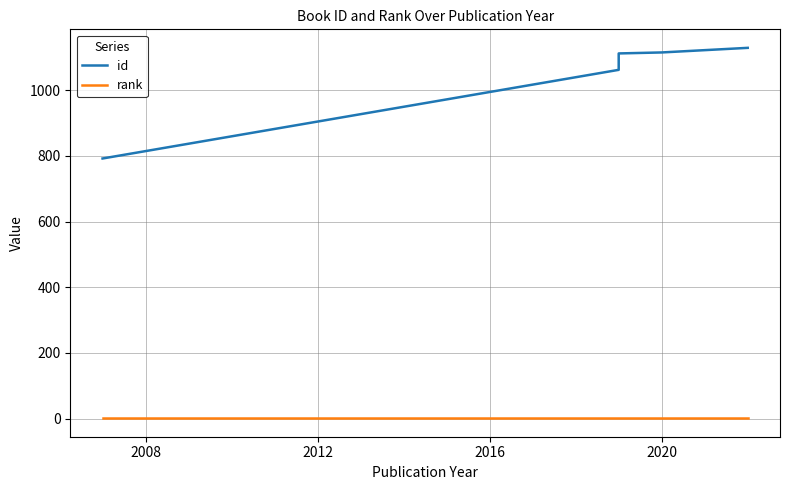

Between 2004 and 2016, which series saw the biggest shift?

id